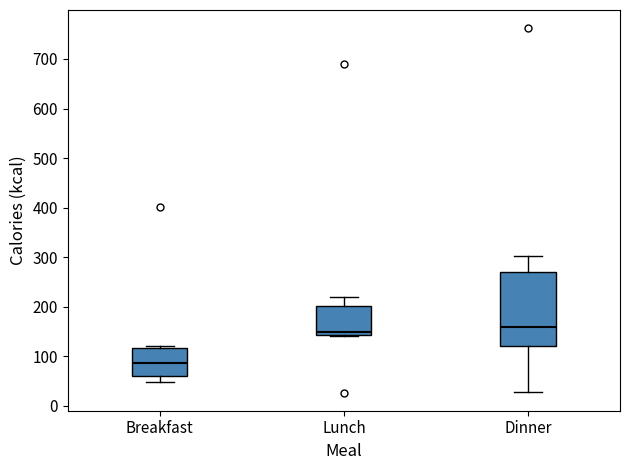

Reading left to right, read every box against the y-axis: the position of its median line, the range the box covers, and the ends of its whiskers. The values are not printed on the chart, so give them approximately, as read against the axis.

Breakfast: median 90, box 60 to 120, whiskers 50 to 120
Lunch: median 150, box 140 to 200, whiskers 140 to 220
Dinner: median 160, box 120 to 270, whiskers 30 to 300